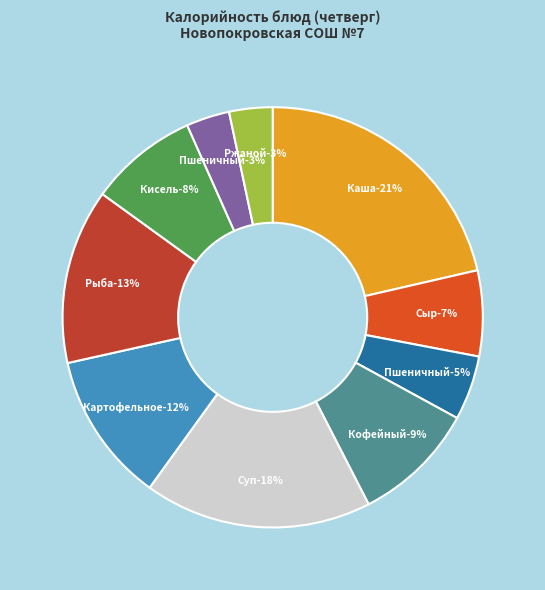

Count the number of slices in the pie.

10